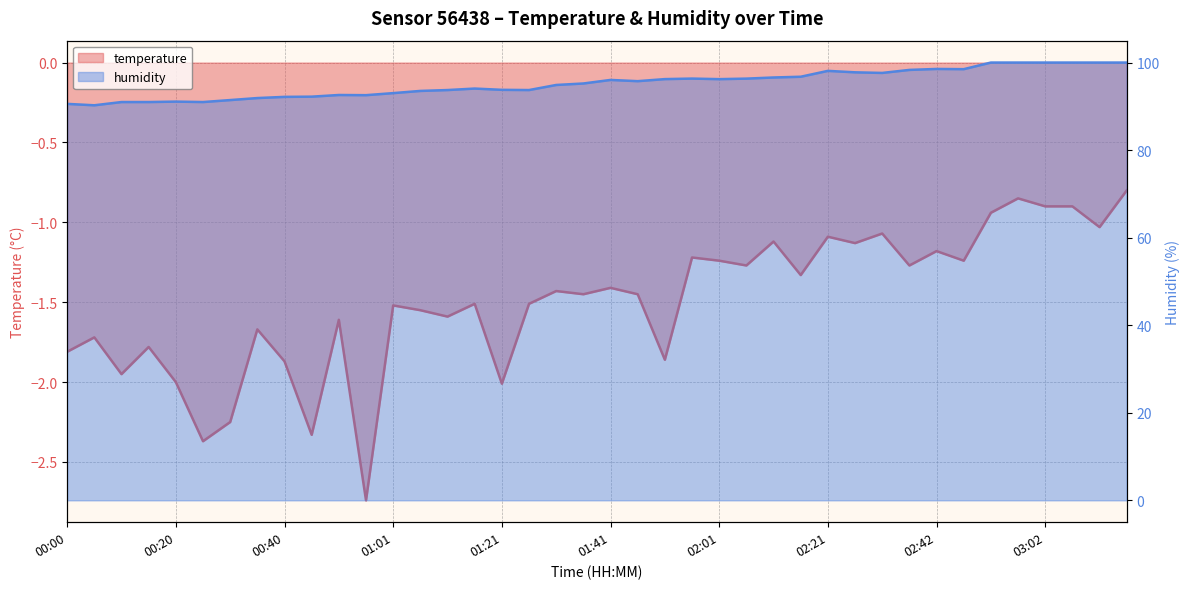

The value of temperature at 20 is -1.4. True or false?

True